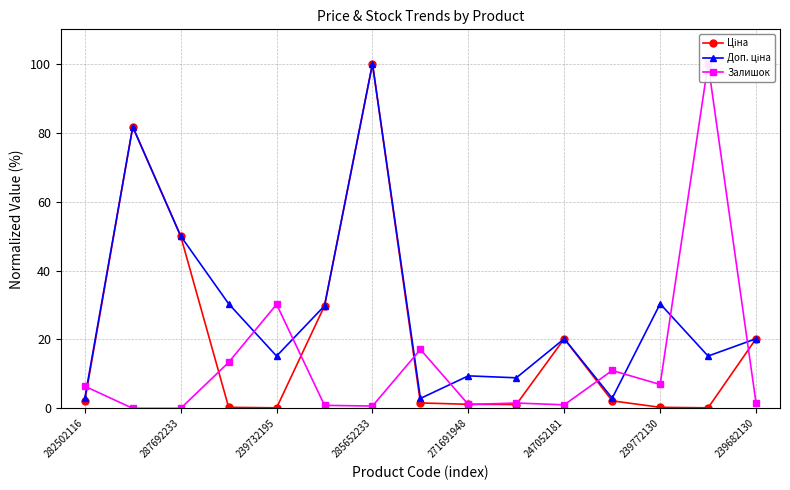

What is the sum of all Залишок values?

191.8